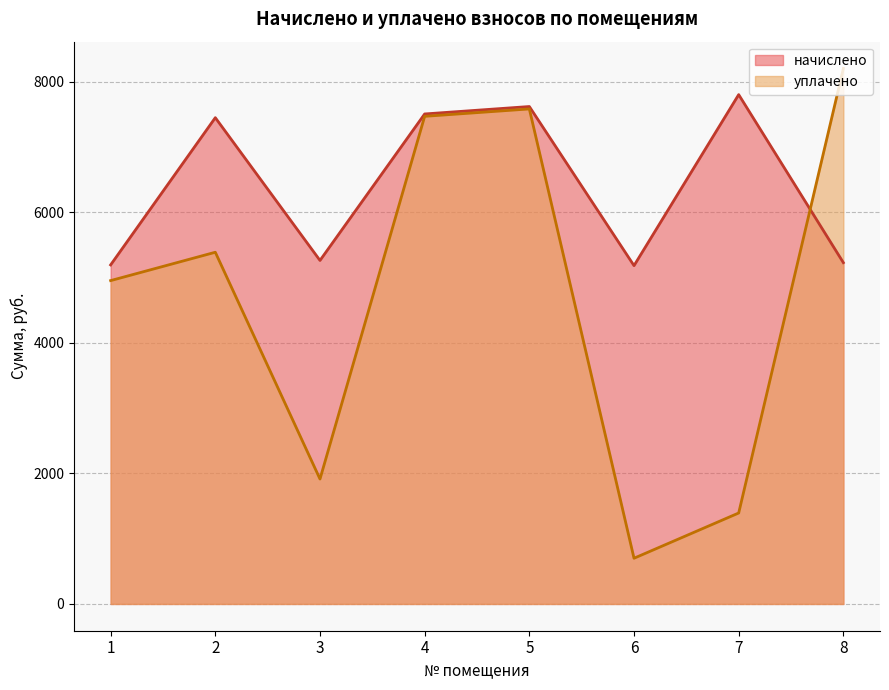

Which category has the lowest value across all series?

6